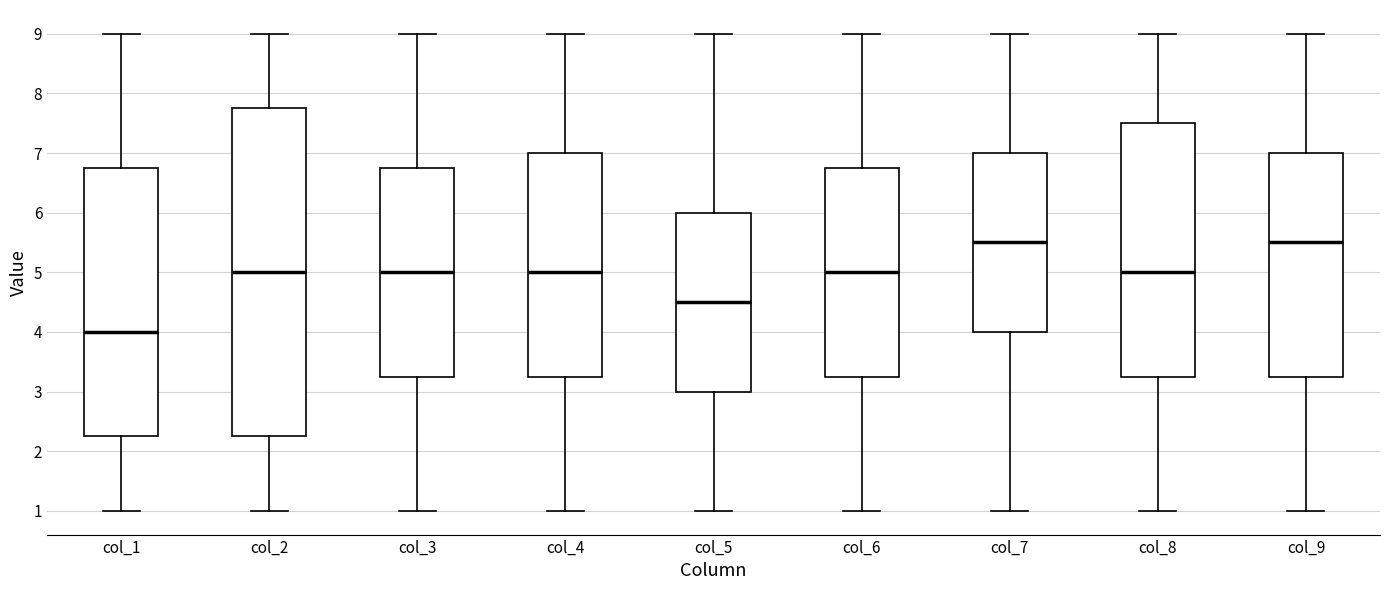

Reading left to right, read every box against the y-axis: the position of its median line, the range the box covers, and the ends of its whiskers. The values are not printed on the chart, so give them approximately, as read against the axis.

col_1: median 4.0, box 2.3 to 6.8, whiskers 1.0 to 9.0
col_2: median 5.0, box 2.3 to 7.8, whiskers 1.0 to 9.0
col_3: median 5.0, box 3.3 to 6.8, whiskers 1.0 to 9.0
col_4: median 5.0, box 3.3 to 7.0, whiskers 1.0 to 9.0
col_5: median 4.5, box 3.0 to 6.0, whiskers 1.0 to 9.0
col_6: median 5.0, box 3.3 to 6.8, whiskers 1.0 to 9.0
col_7: median 5.5, box 4.0 to 7.0, whiskers 1.0 to 9.0
col_8: median 5.0, box 3.3 to 7.5, whiskers 1.0 to 9.0
col_9: median 5.5, box 3.3 to 7.0, whiskers 1.0 to 9.0